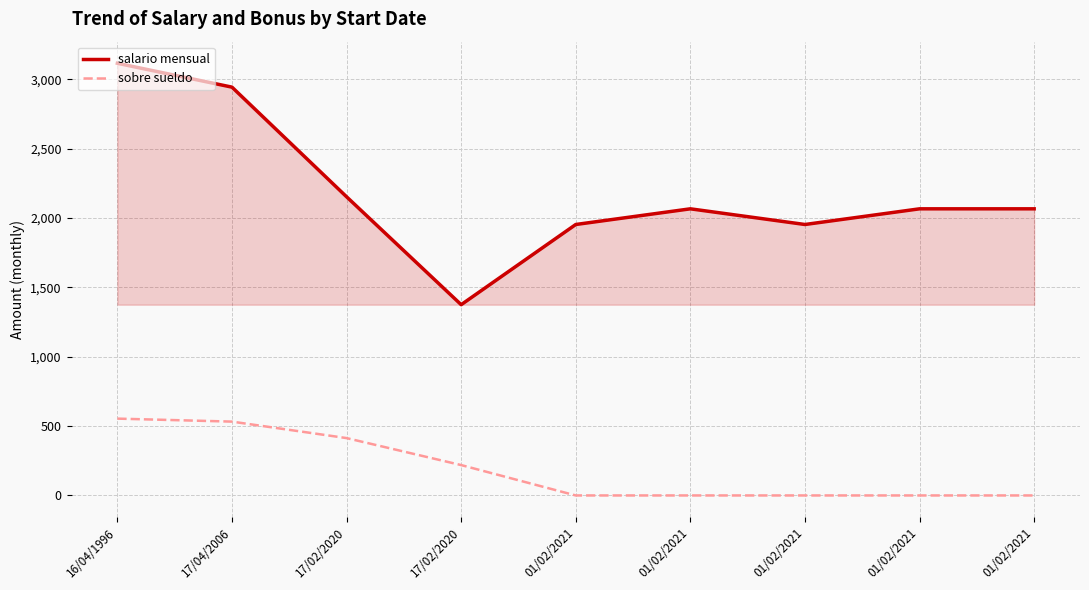

How many lines are shown in the chart?

2